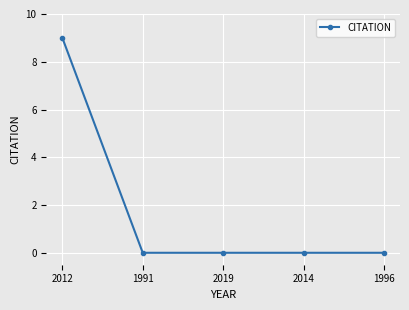

What is the difference between the values at 1991 and 2012?

9